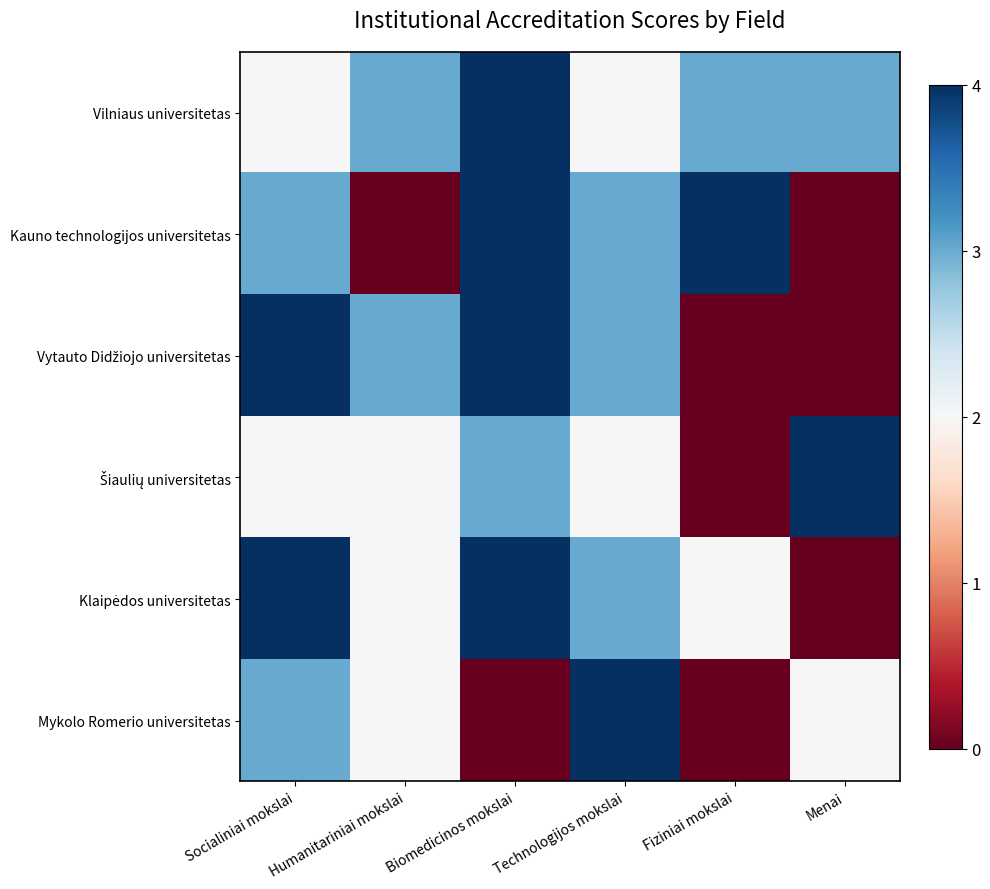

What is the difference between the highest and lowest values at Fiziniai mokslai?

4